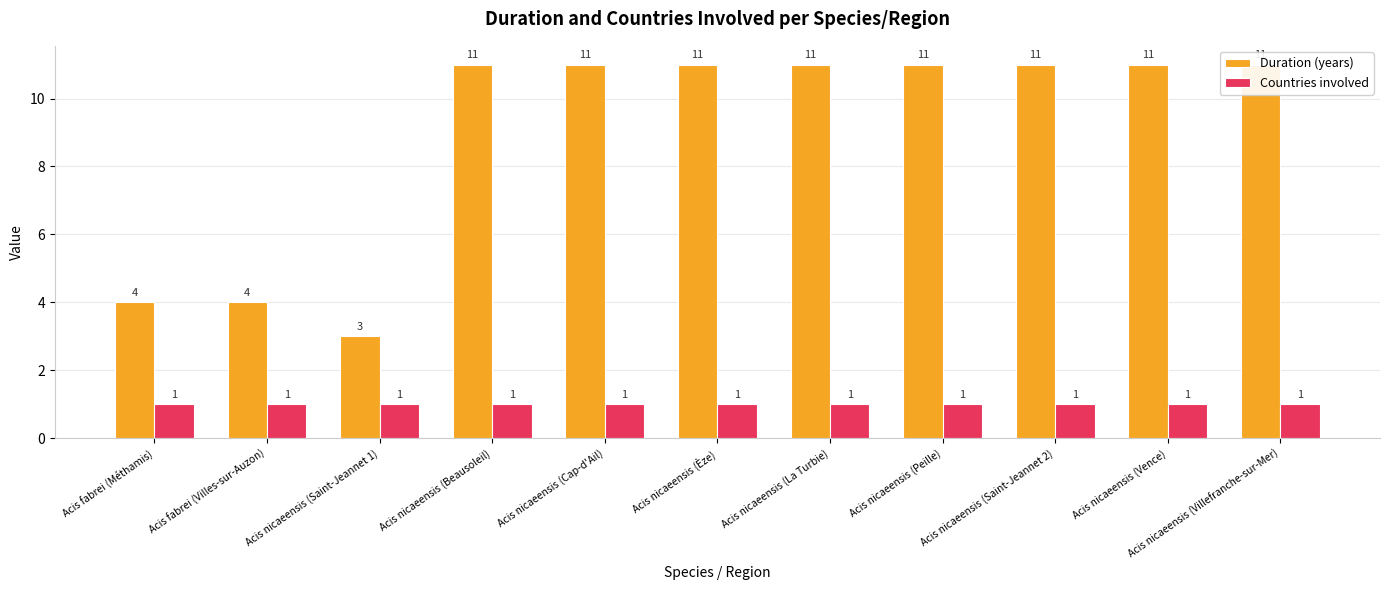

What is the difference between the second highest and minimum values in the Duration (years) series?

8